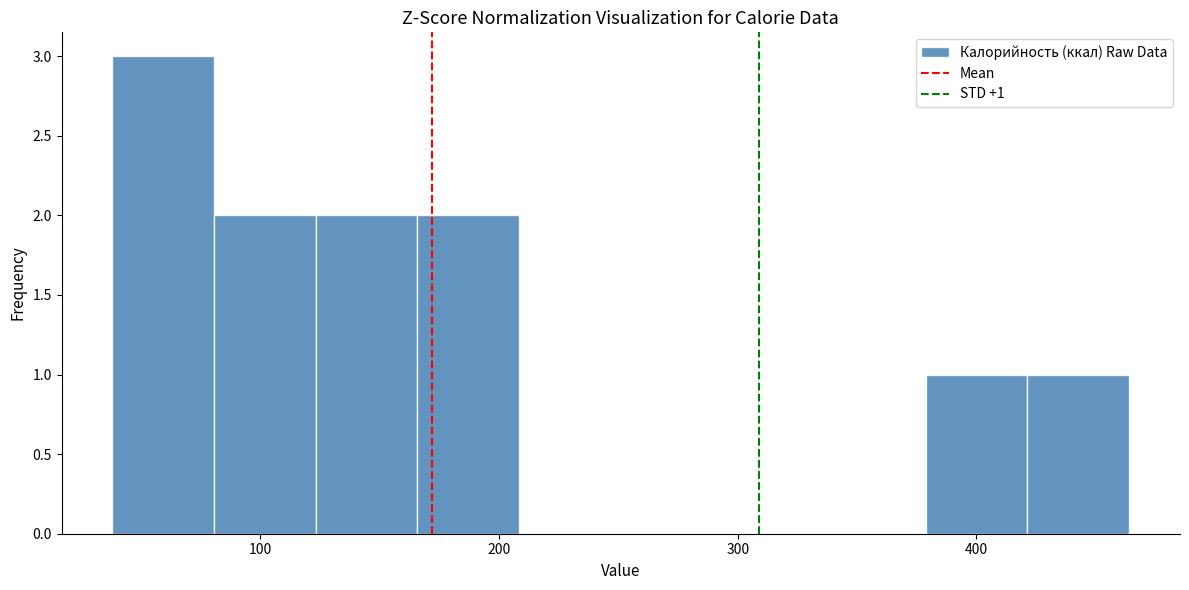

Over which range of the x-axis is the bar tallest?

40 to 80